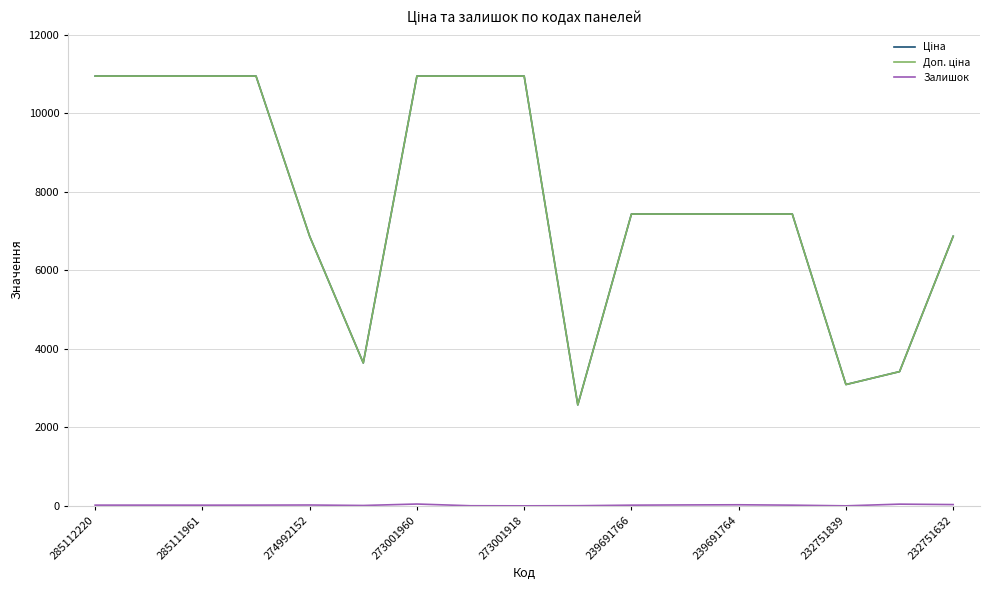

Count the number of categories in the chart.

17